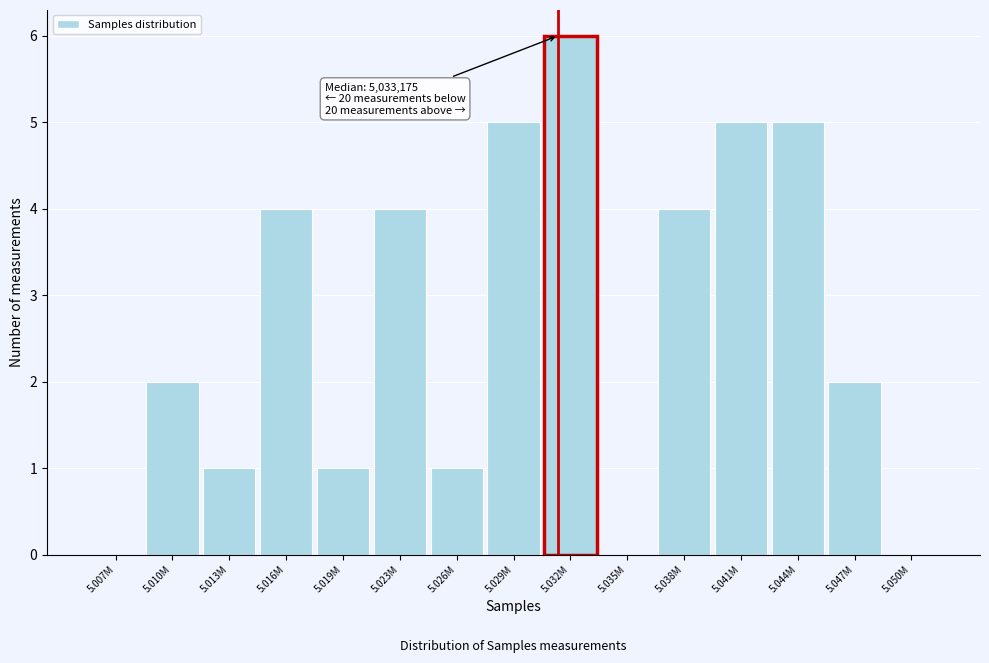

Reading left to right, list all the values displayed in this chart.

5.007M=0	5.010M=2	5.013M=1	5.016M=4	5.019M=1	5.023M=4	5.026M=1	5.029M=5	5.032M=6	5.035M=0	5.038M=4	5.041M=5	5.044M=5	5.047M=2	5.050M=0